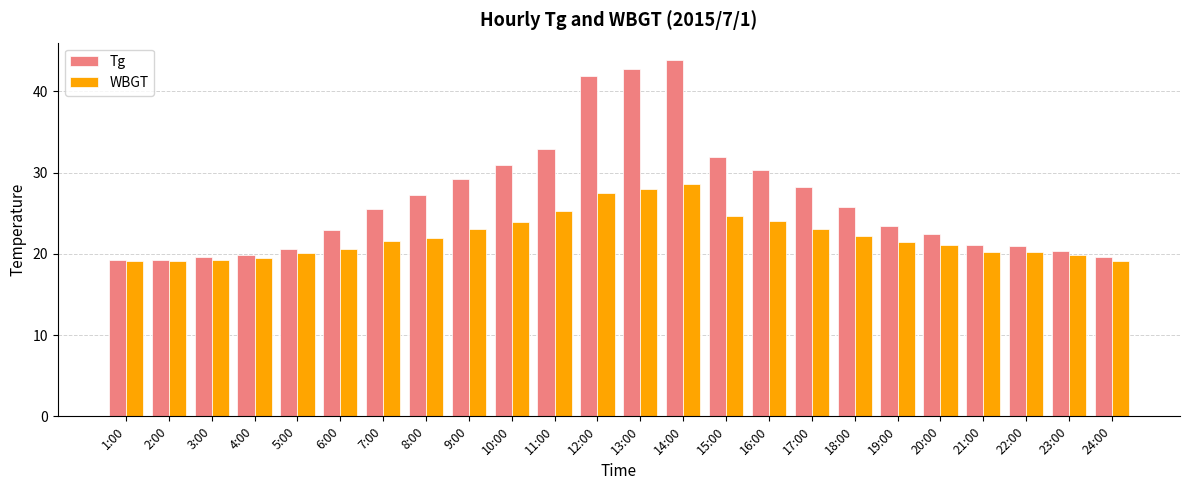

Does the chart contain any negative values?

No